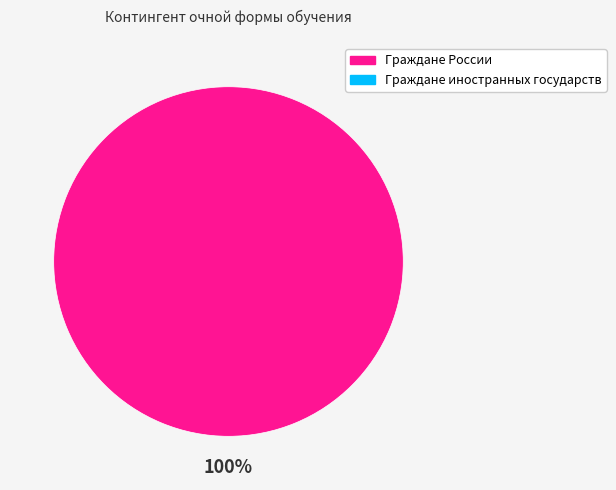

Does any single category account for the majority?

Yes